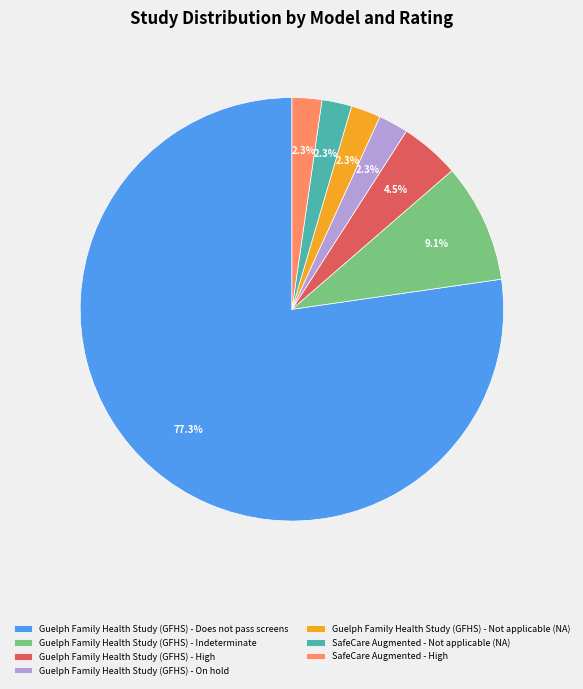

Is there any slice that represents more than half of the pie?

Yes